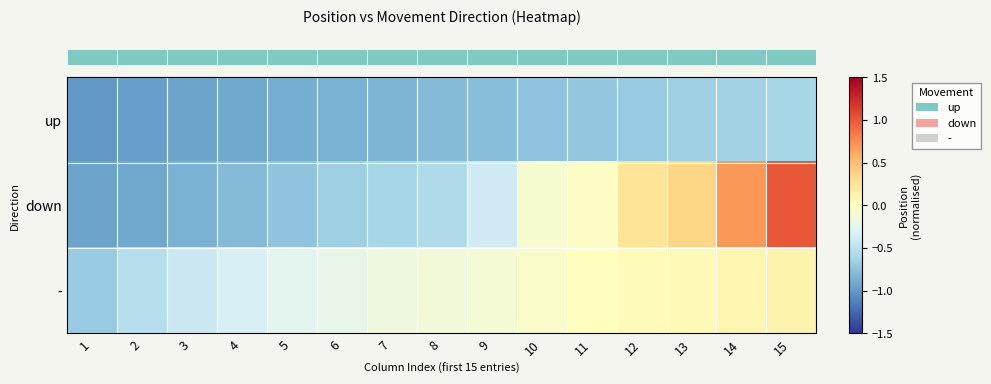

Between 5 and 1, which is larger?

5